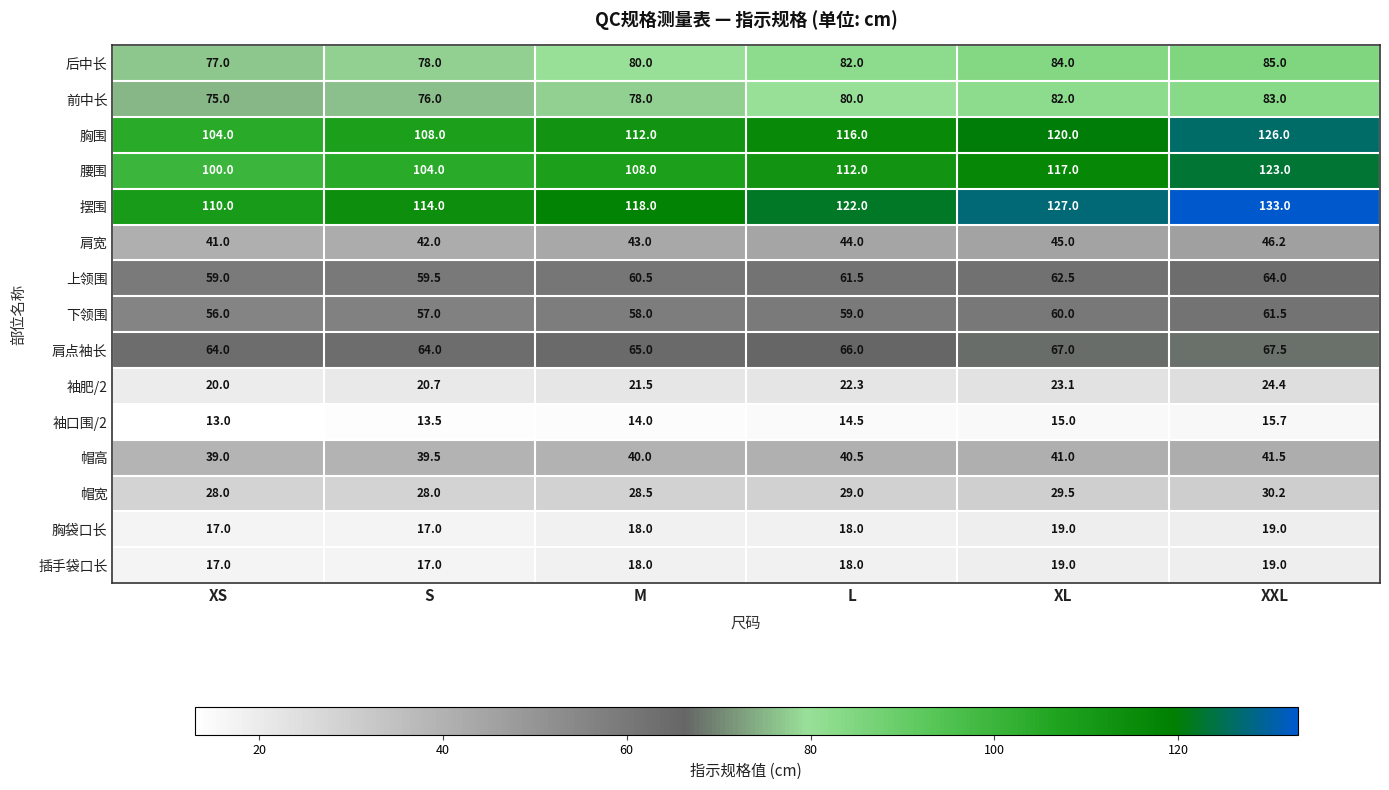

At which category does the chart reach its minimum across all series?

XS